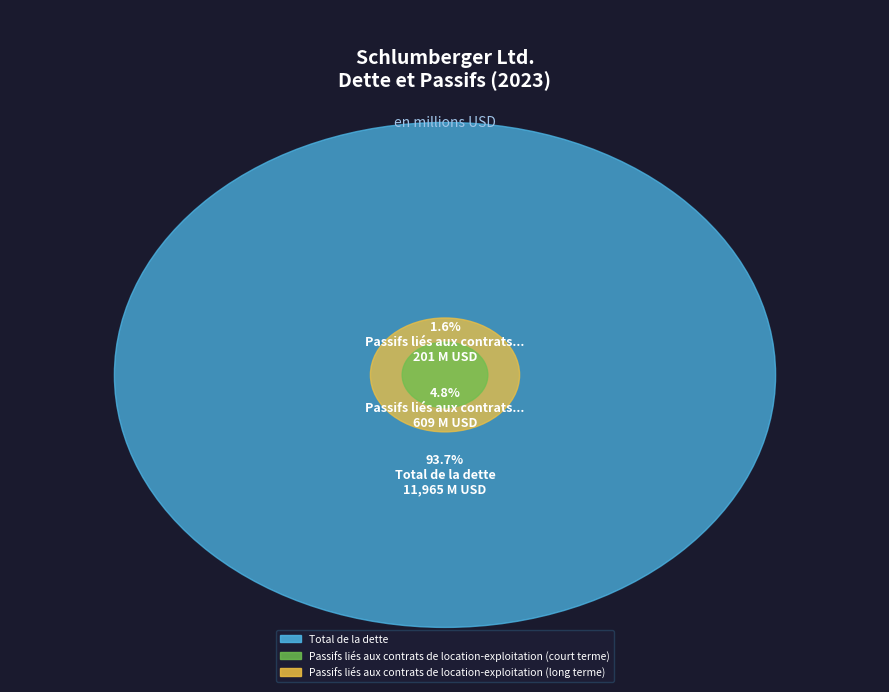

Which slice is the smallest?

Passifs liés aux contrats de location-exploitation (court terme)